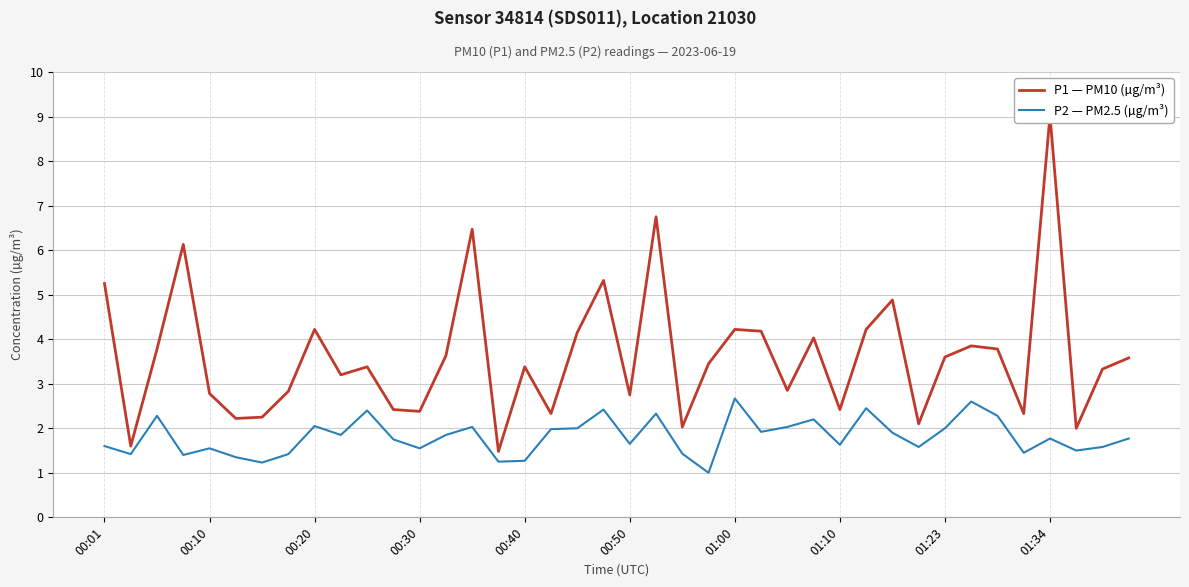

What is the sum of all P1 — PM10 (µg/m³) values?

144.6